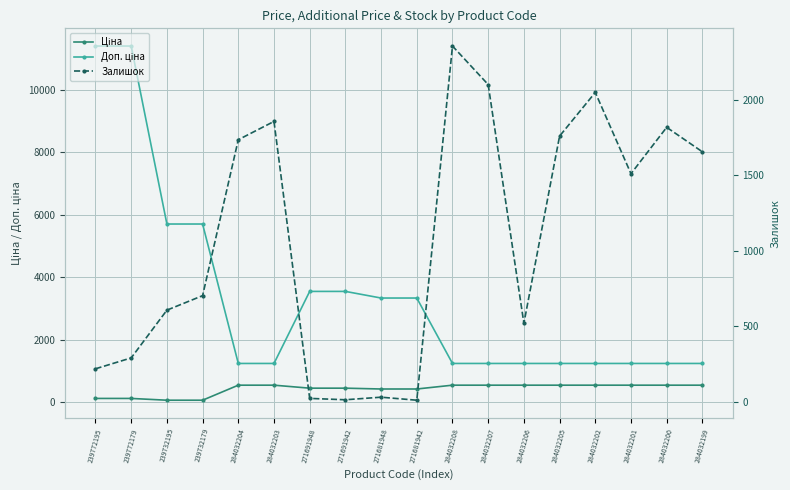

Which series has the largest total across all categories?

Доп. ціна